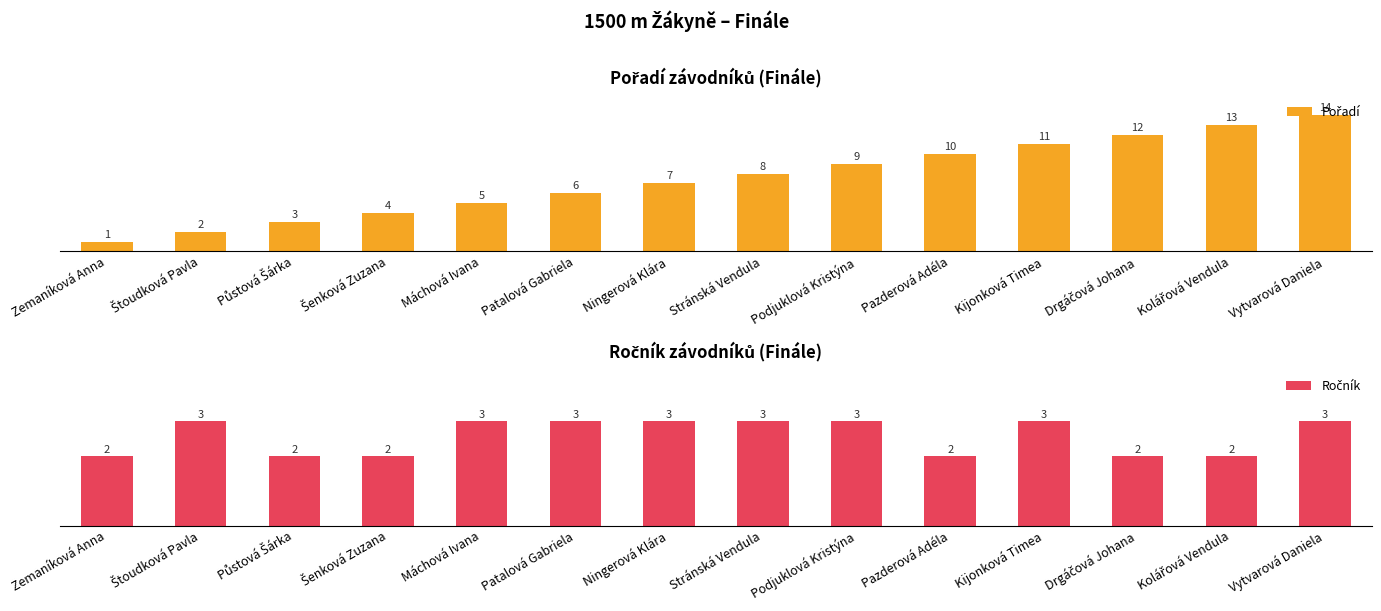

At Štoudková Pavla, list the series in order from smallest to largest.

Pořadí, Ročník